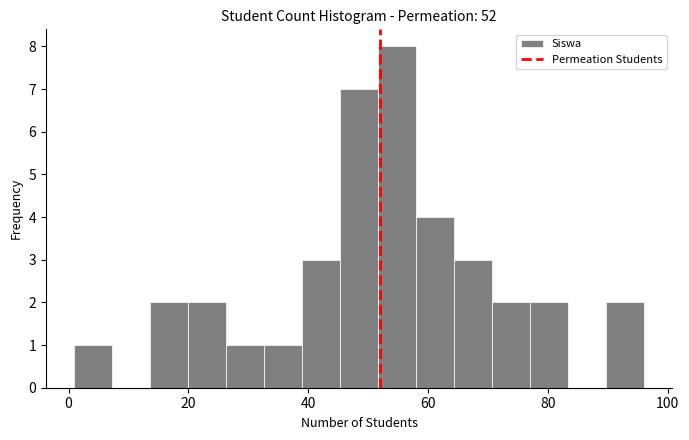

Read against the x-axis, roughly where is the centre of the tallest bar?

54